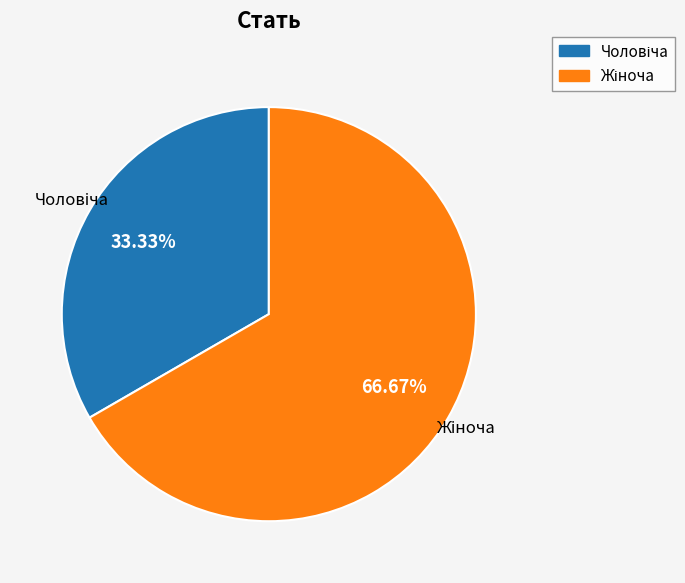

Is there any slice that represents more than half of the pie?

Yes